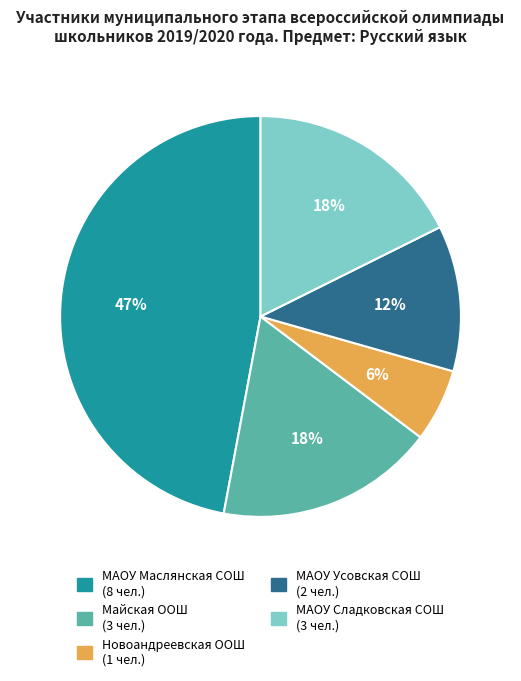

Is it true that МАОУ Сладковская СОШ is 18% of the pie?

True